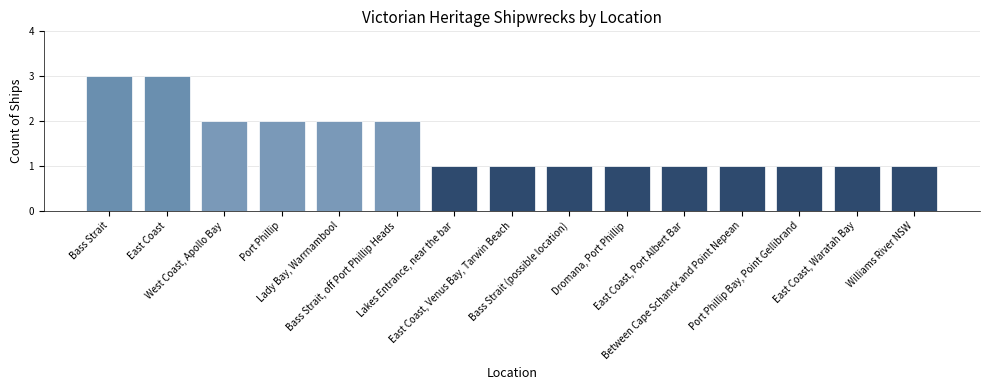

What is the difference between the maximum and minimum values?

2